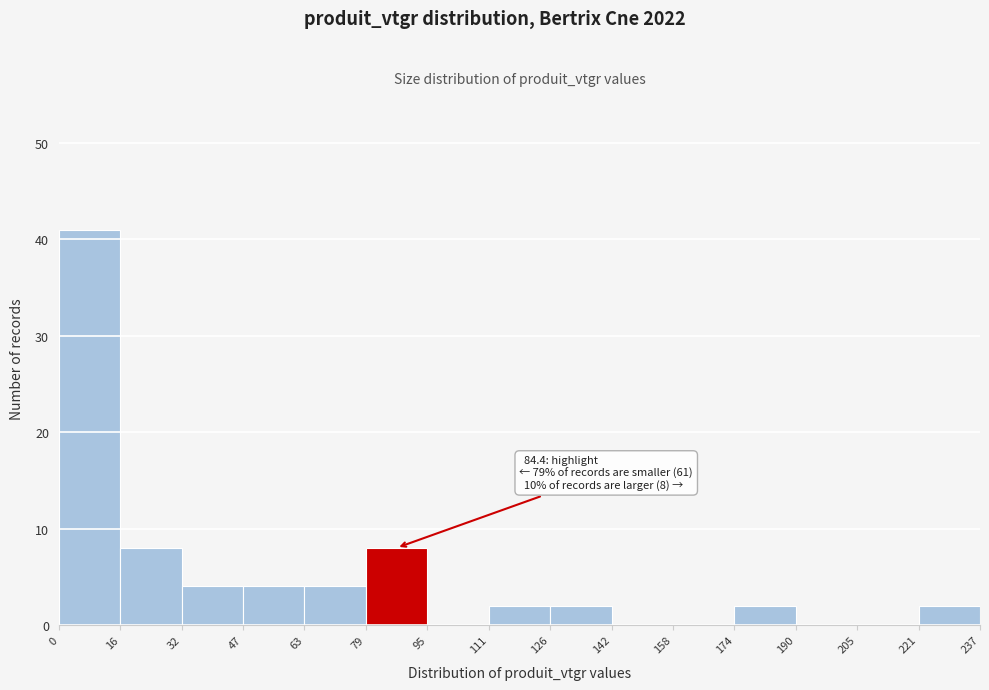

Over which range of the x-axis is the bar tallest?

0 to 16